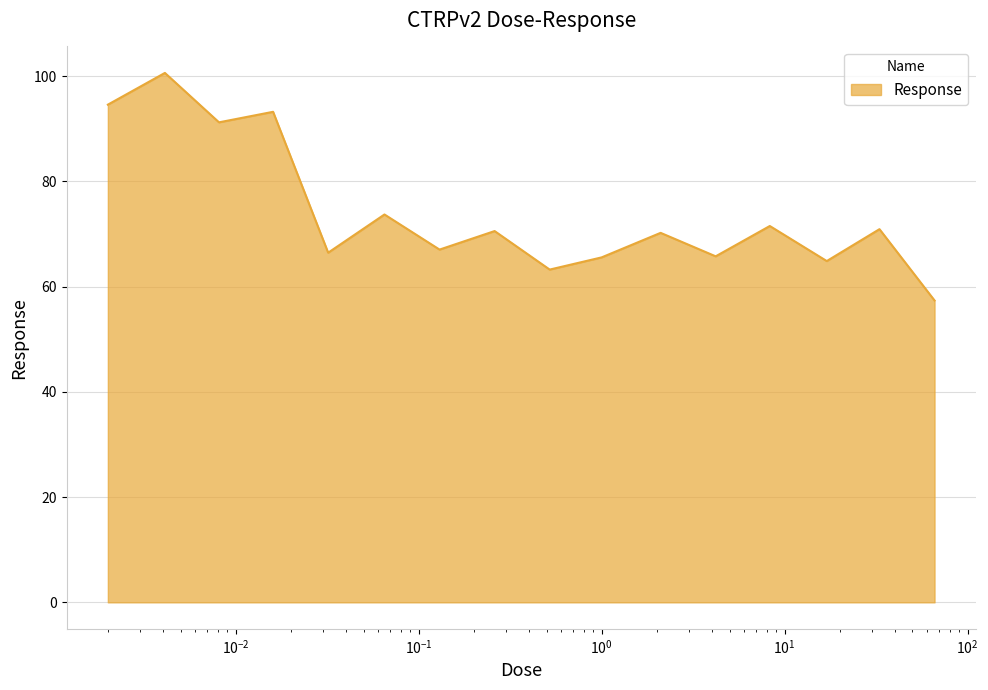

What is the greatest value displayed?

100.6